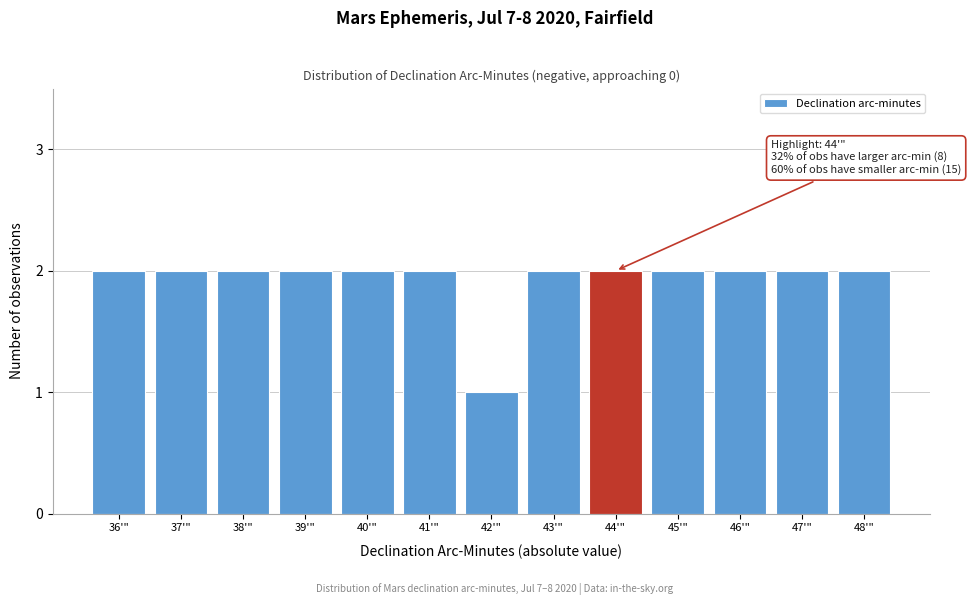

Reading left to right, extract all data points from this chart.

2	2	2	2	2	2	1	2	2	2	2	2	2